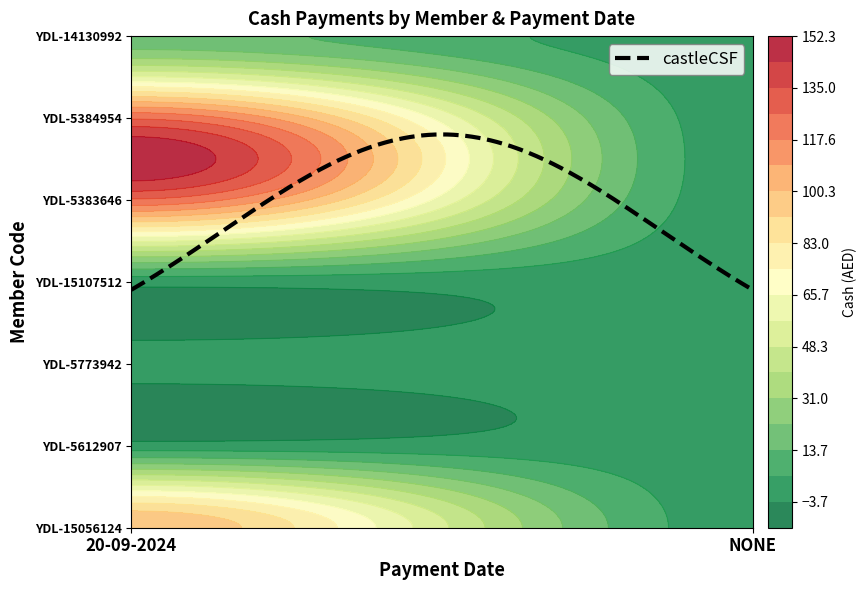

What is the sum of the YDL-5384954 values at 20-09-2024 and NONE?

125